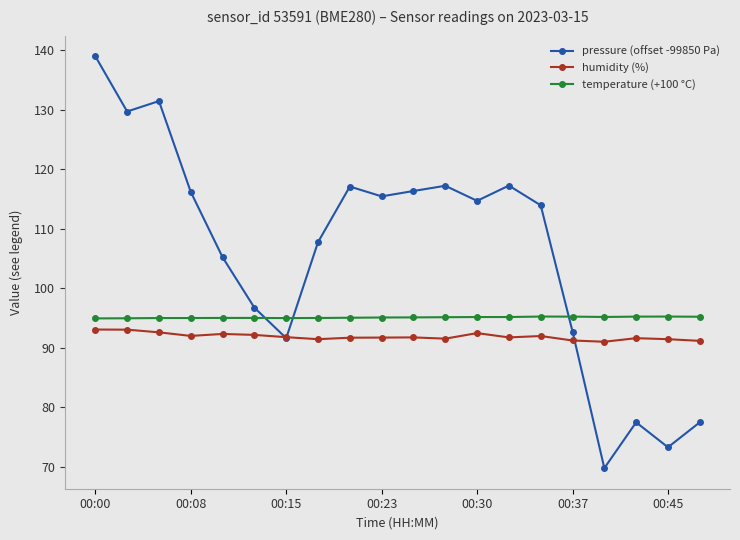

At how many categories does at least one series exceed 101?

13